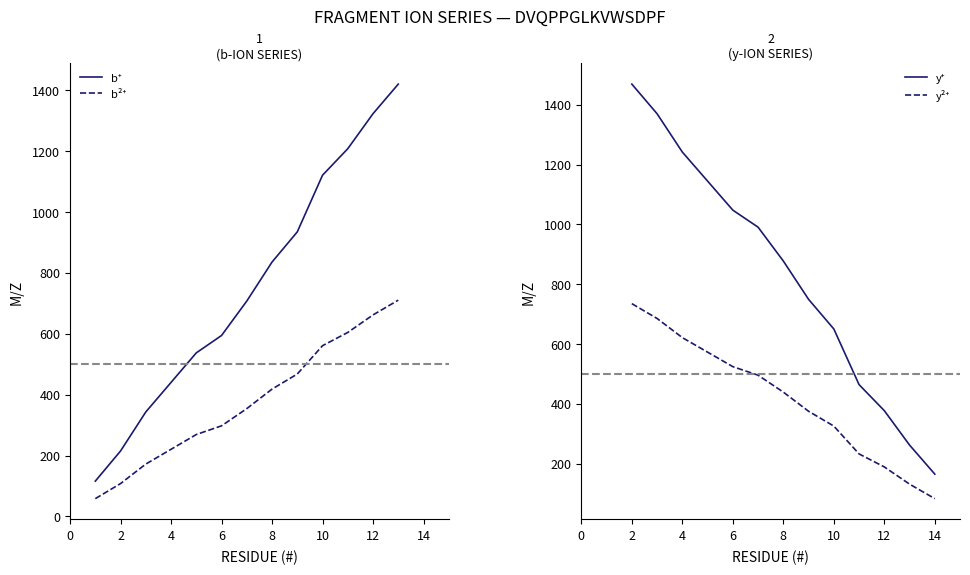

Does the chart display data point markers on the line(s)?

No